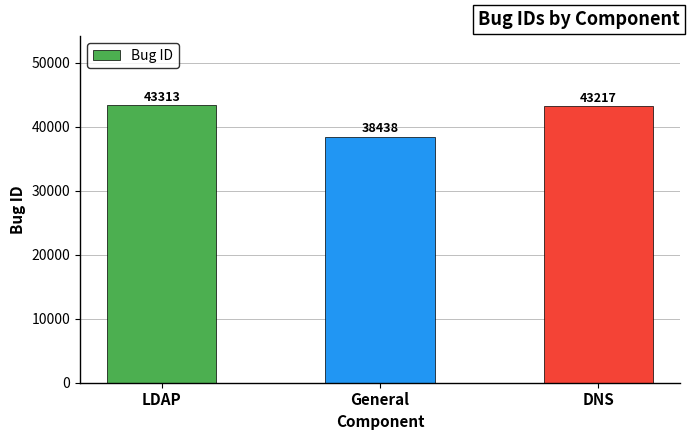

The value at LDAP is 43313. True or false?

True